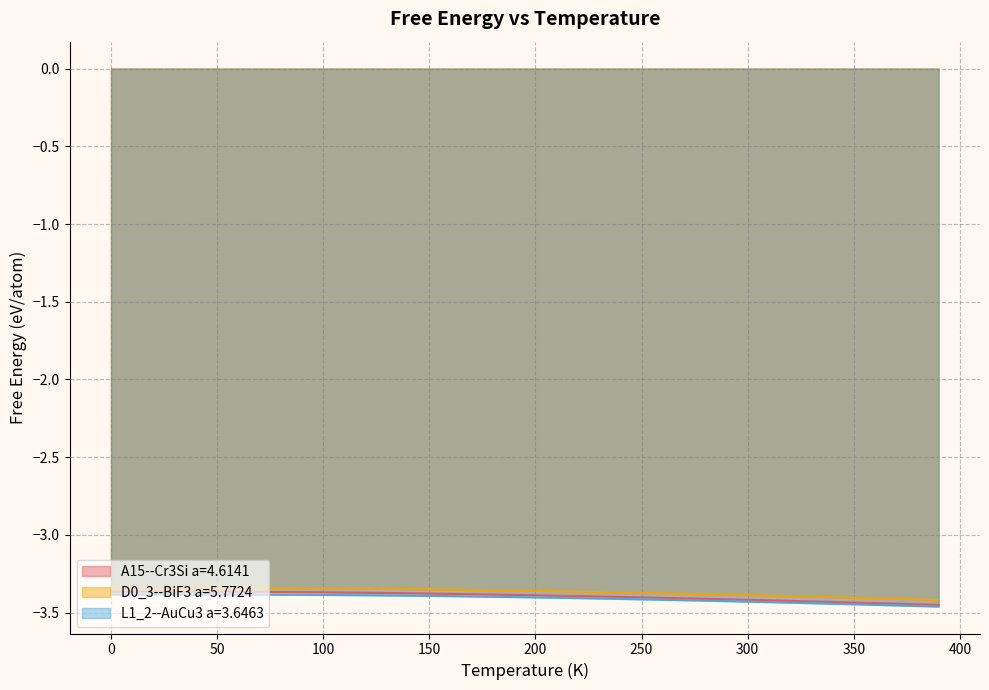

The L1_2--AuCu3 a=3.6463 series shows -5.4 at 350. True or false?

False